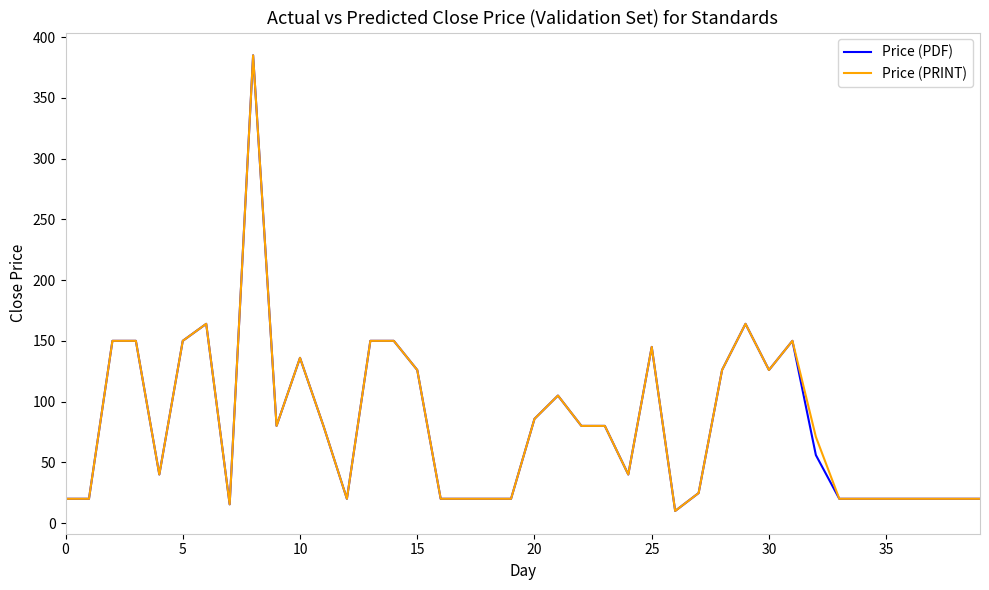

What is the minimum value for Price (PDF)?

10.0